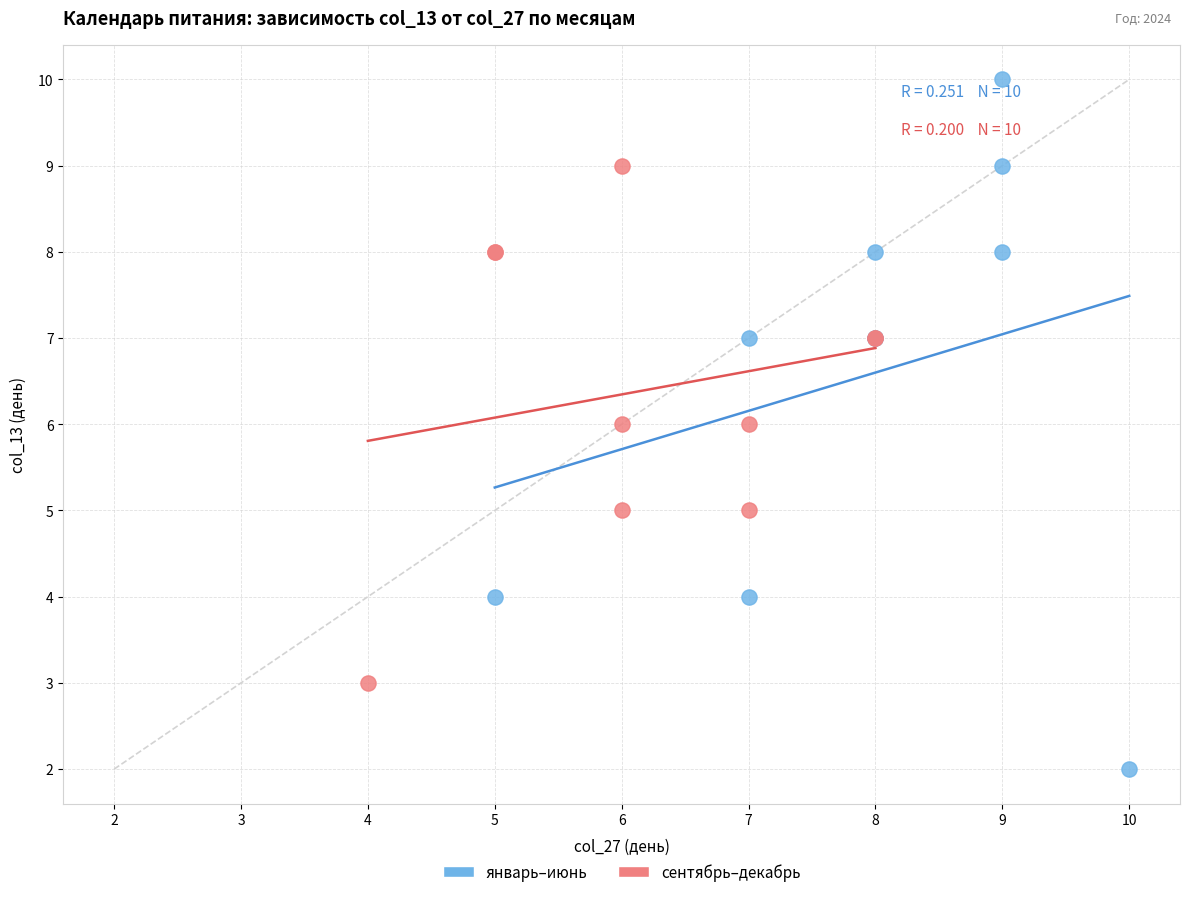

Which series reaches the maximum Y coordinate?

январь–июнь